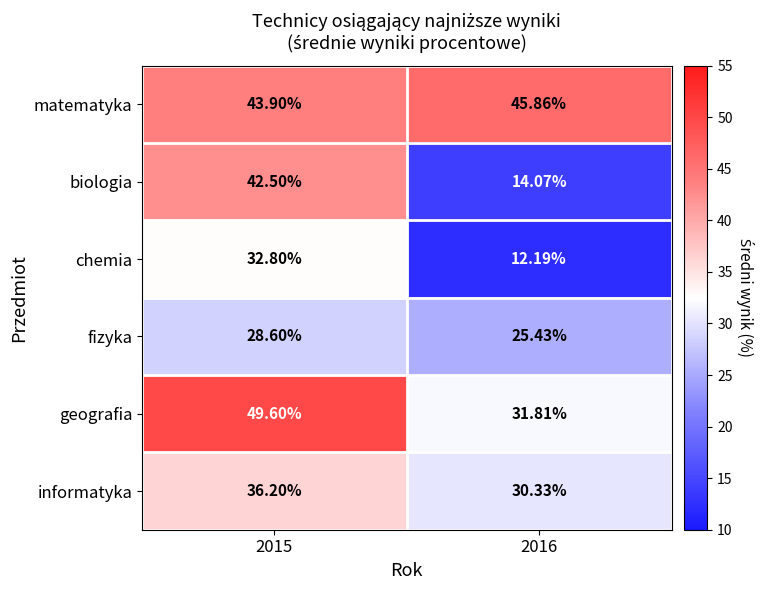

What is the spread (max minus min) of values at 2015?

21.0